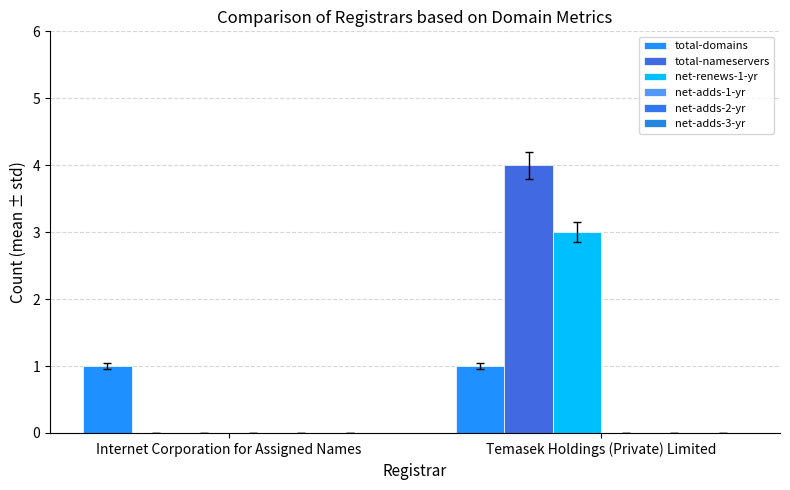

How many groups of bars are there?

2